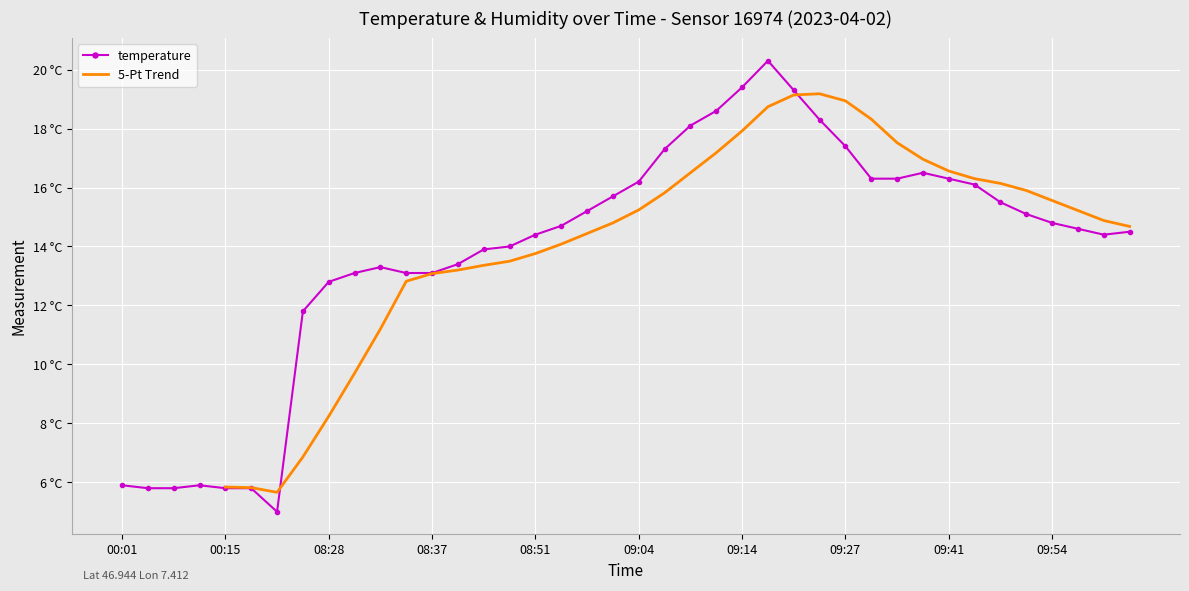

Between 09:38 and 09:22, which is larger?

09:22